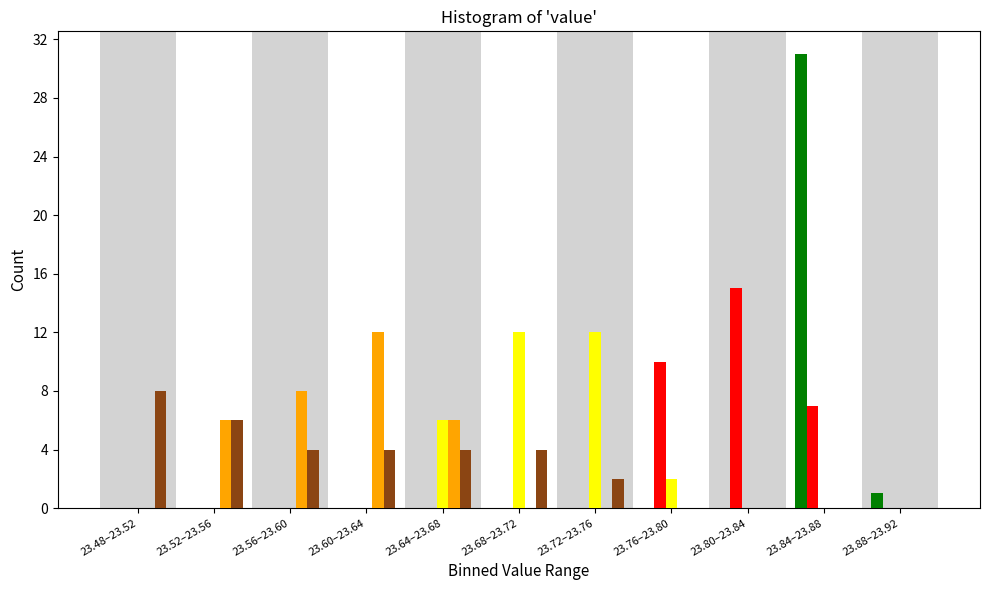

What is the total value across all series at 23.76–23.80?

12